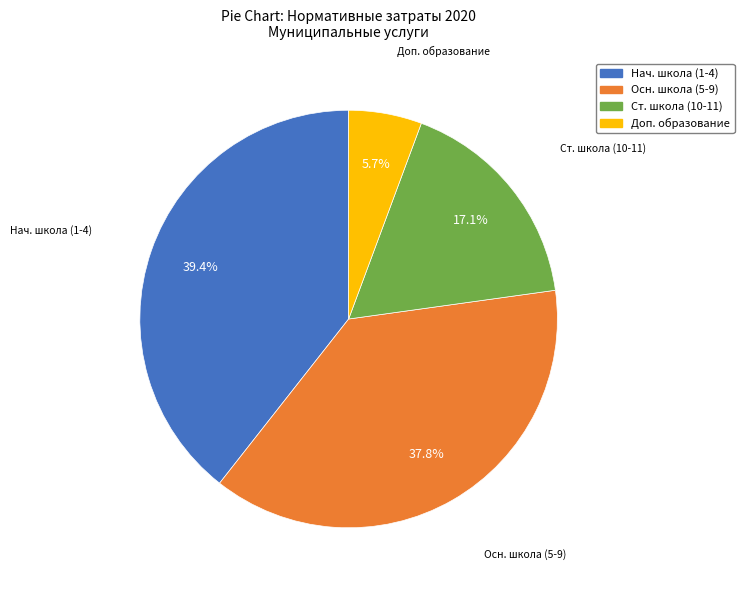

Does any single category account for the majority?

No